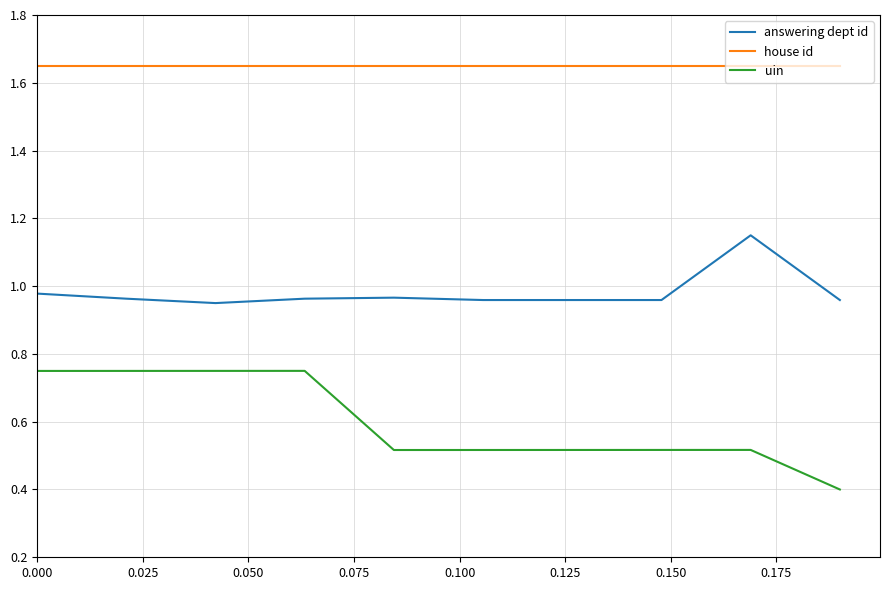

True or false: uin and house id intersect in this chart.

False